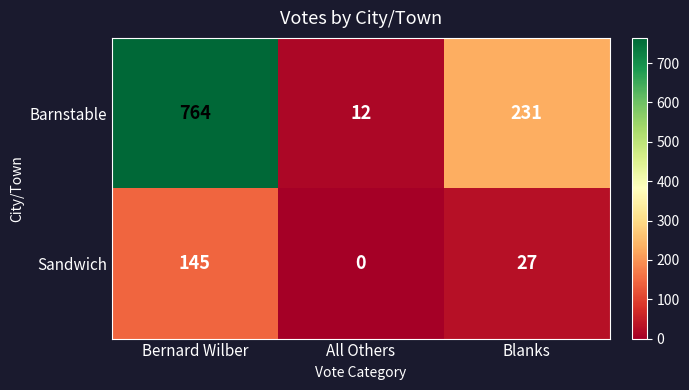

What is the difference between the Barnstable values at Blanks and Bernard Wilber?

533